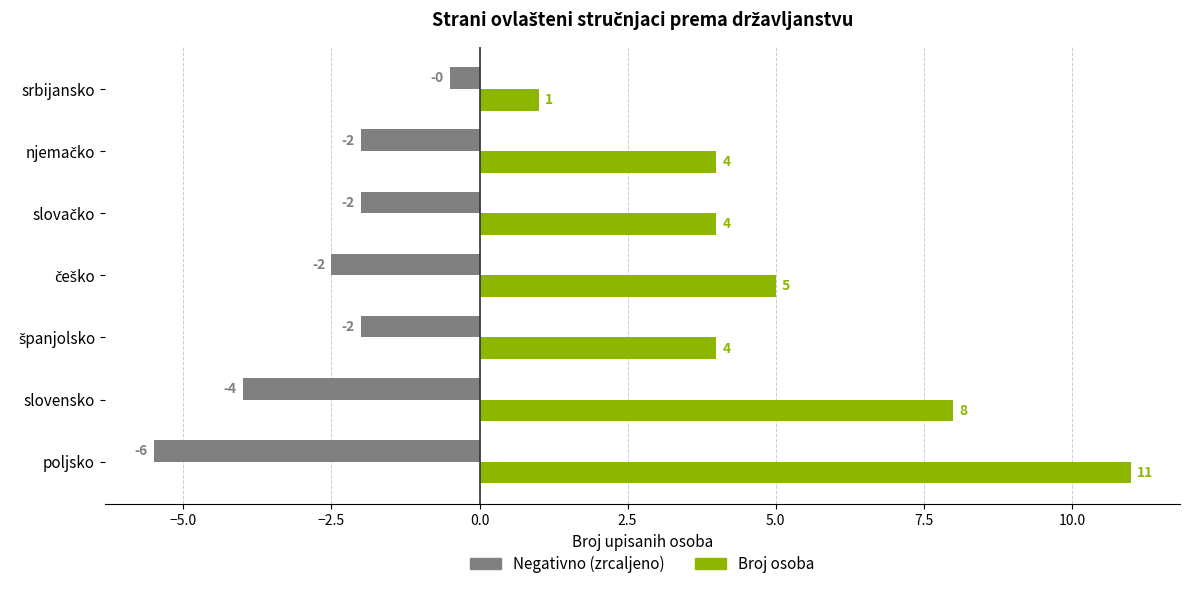

Count the Negativno (zrcaljeno) values in the range -4 to -2.

5